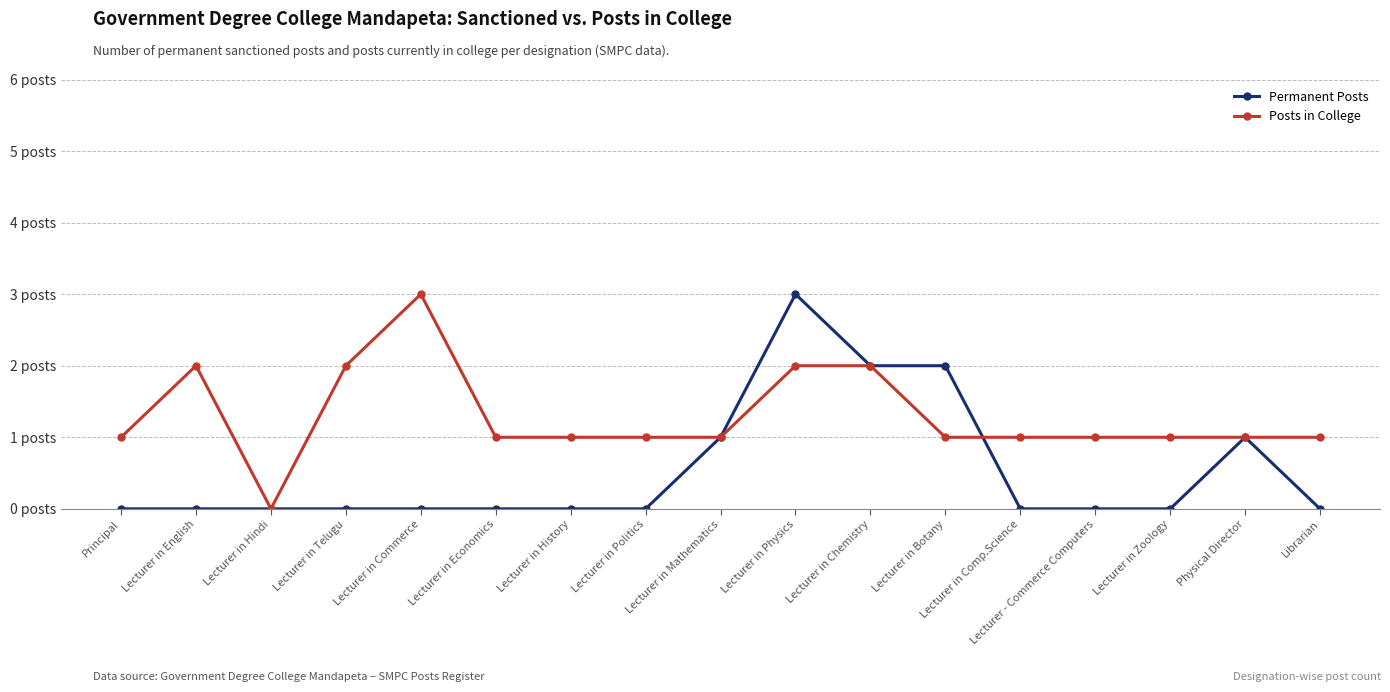

What is the label of the 1st point from the left?

Principal